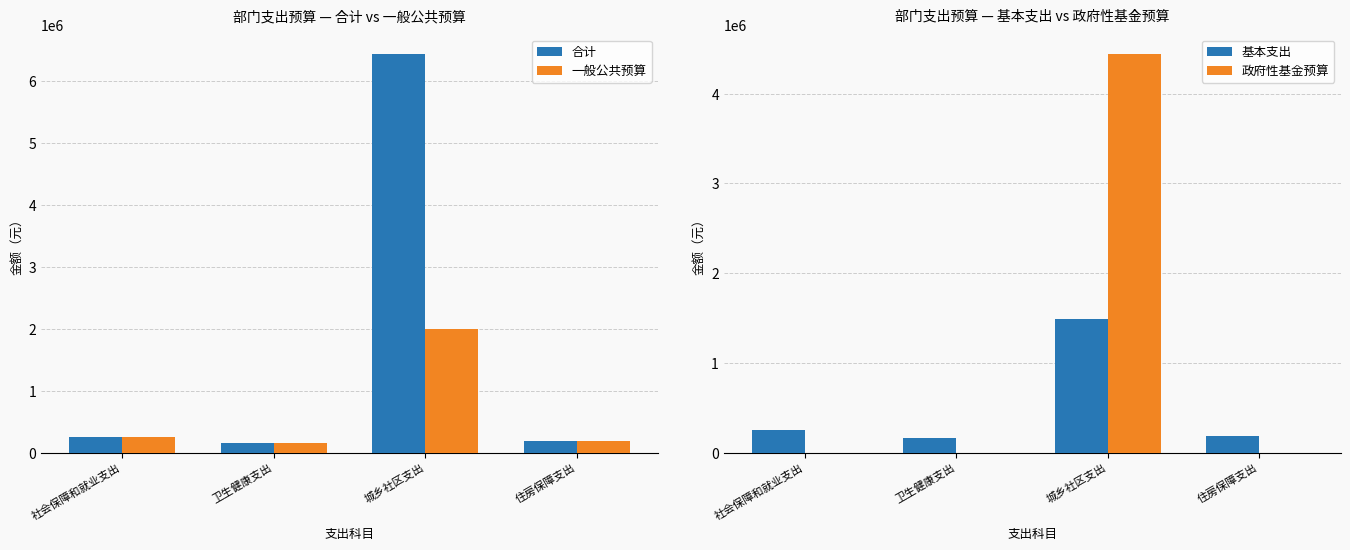

Where does the 合计 series first go above 254937?

社会保障和就业支出